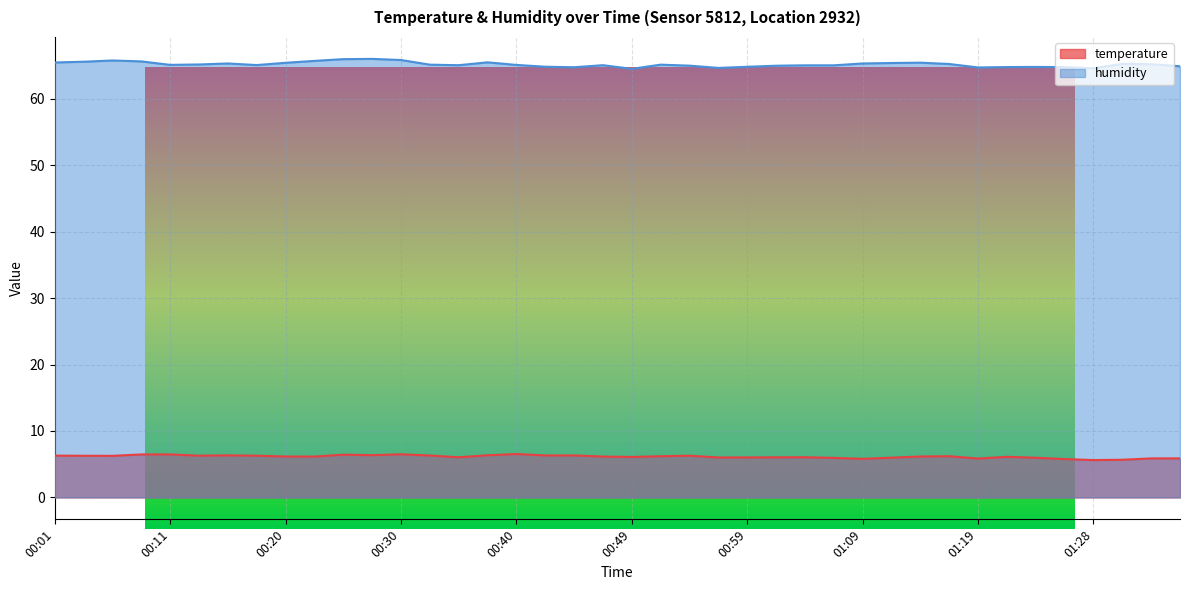

Reading left to right, transcribe all the data shown in this chart.

temperature: 6.3	6.3	6.3	6.5	6.5	6.3	6.3	6.3	6.2	6.2	6.4	6.4	6.5	6.3	6.0	6.3	6.5	6.3	6.3	6.2	6.1	6.2	6.3	6.0	6.0	6.0	6.0	6.0	5.8	6.0	6.2	6.2	5.8	6.1	6.0	5.8	5.6	5.7	5.9	5.9
humidity: 65.5	65.6	65.8	65.6	65.1	65.2	65.3	65.1	65.4	65.7	66.0	66.0	65.8	65.1	65.1	65.5	65.1	64.8	64.8	65.1	64.5	65.1	65.0	64.7	64.8	65.0	65.0	65.0	65.3	65.4	65.4	65.2	64.7	64.8	64.8	64.8	64.6	65.3	65.2	64.9